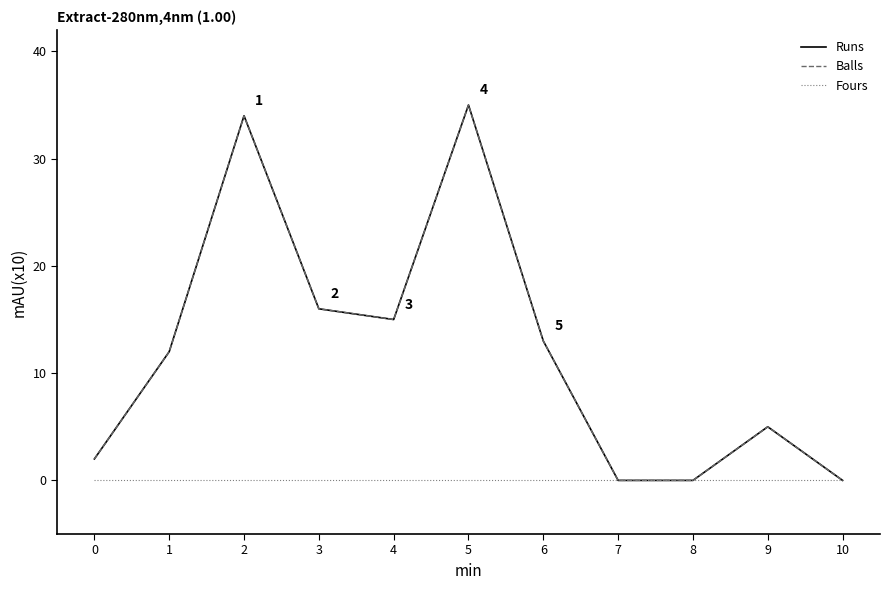

In Runs, how many points are lower than both neighbors (excluding endpoints)?

1